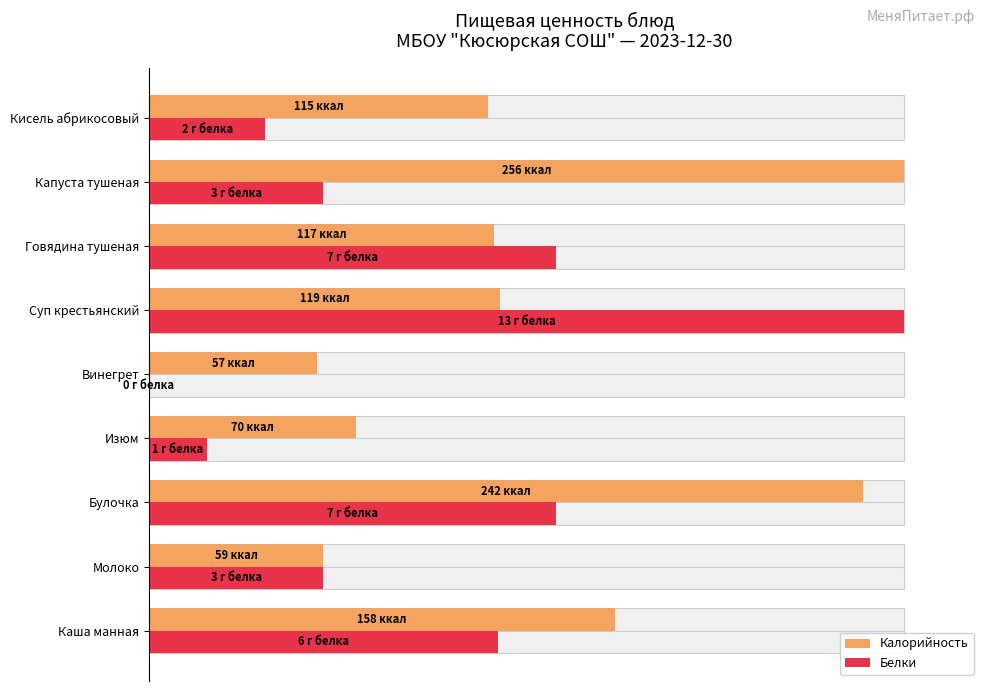

How many values in Белки are above zero?

8